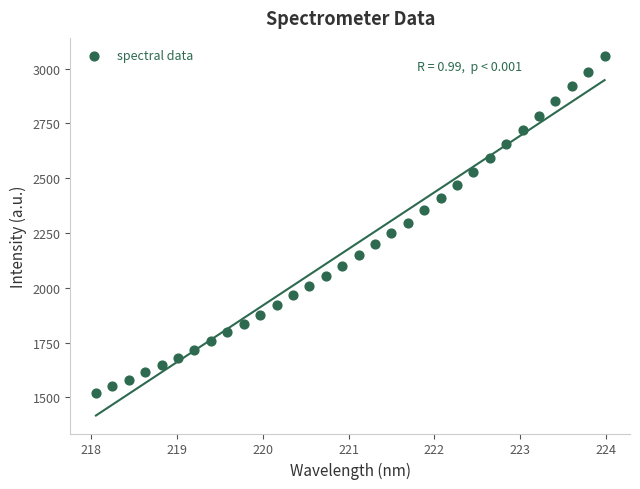

What is the range of Y values (max minus min)?

1539.9